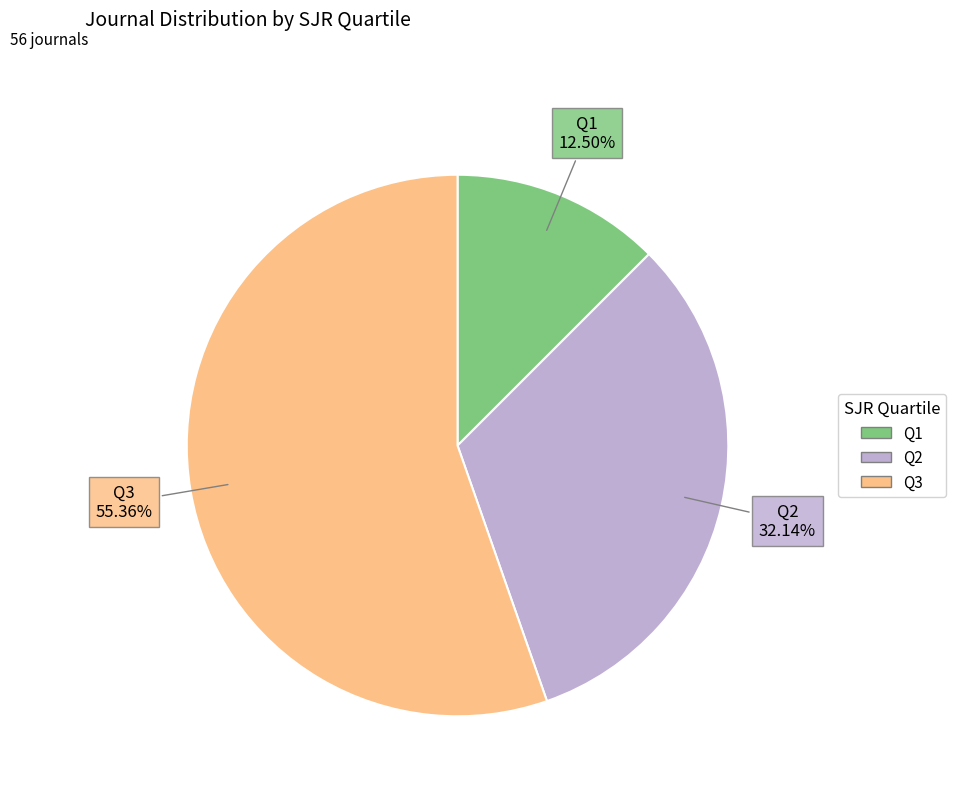

Which slice is the smallest?

Q1